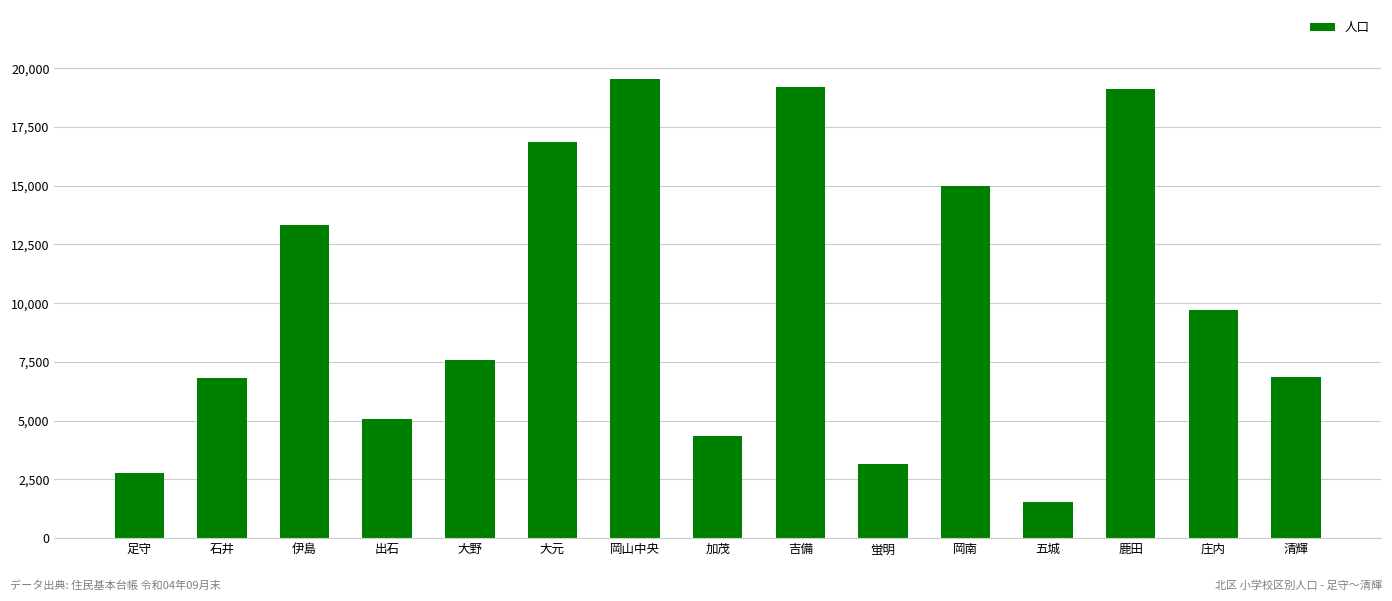

What position from the right is 五城?

4